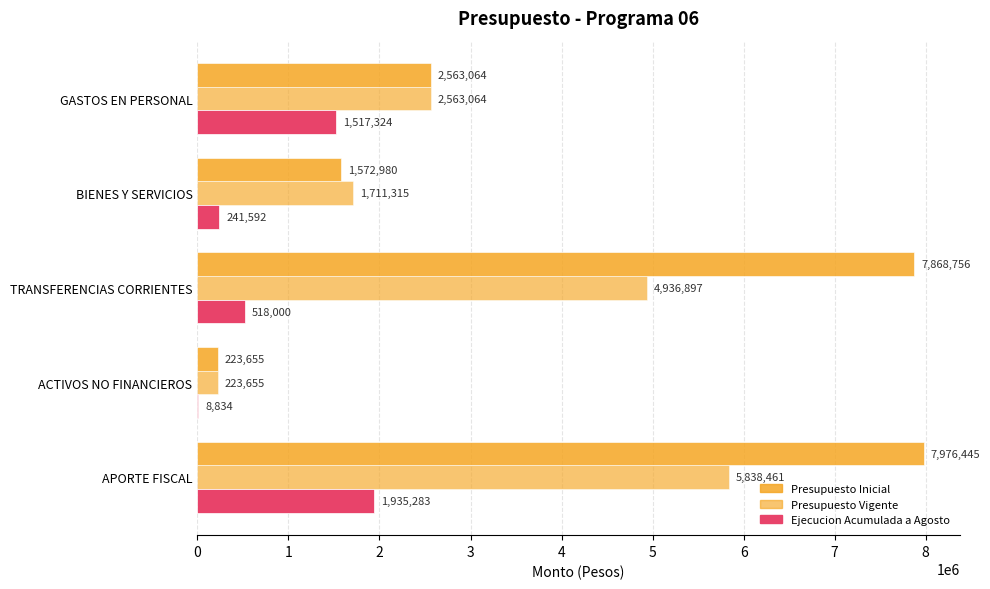

Count the number of data series in this chart.

3